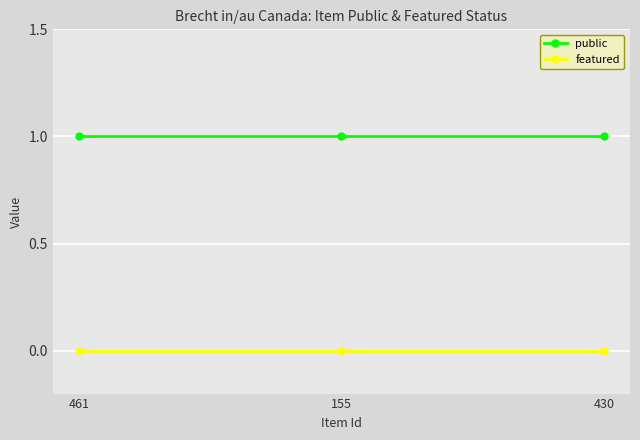

Rank the series by their average value, from highest to lowest.

public, featured